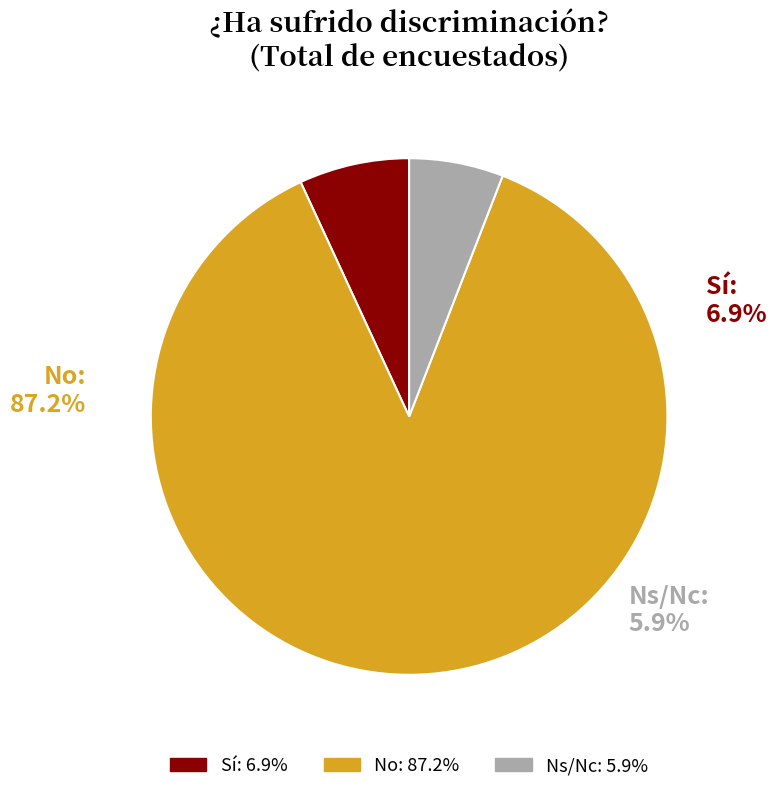

Which category has the smallest portion of the pie?

Ns/Nc